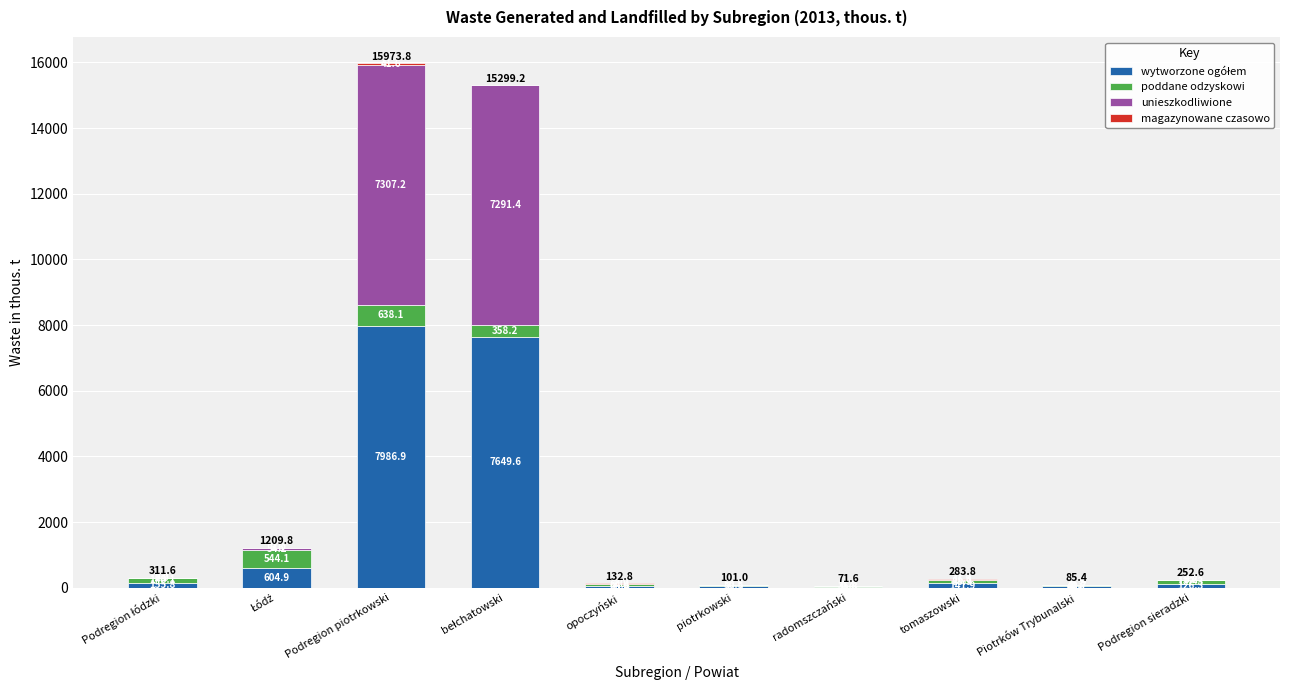

At which category is the sum across all series the highest?

Podregion piotrkowski